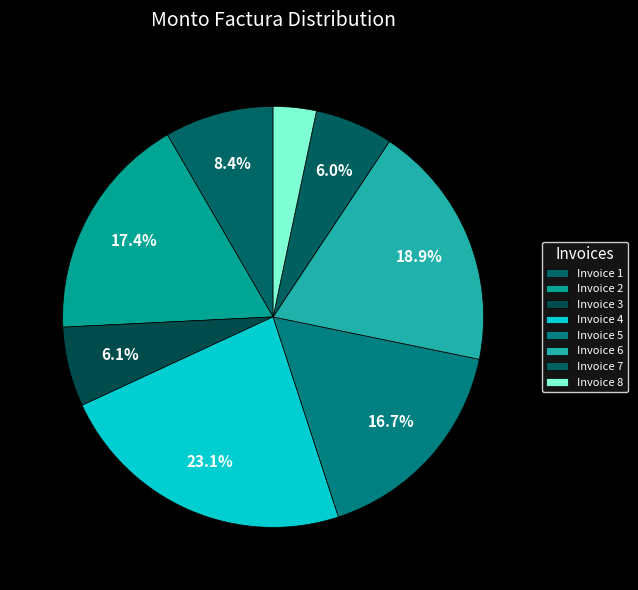

How many segments does this pie chart have?

8